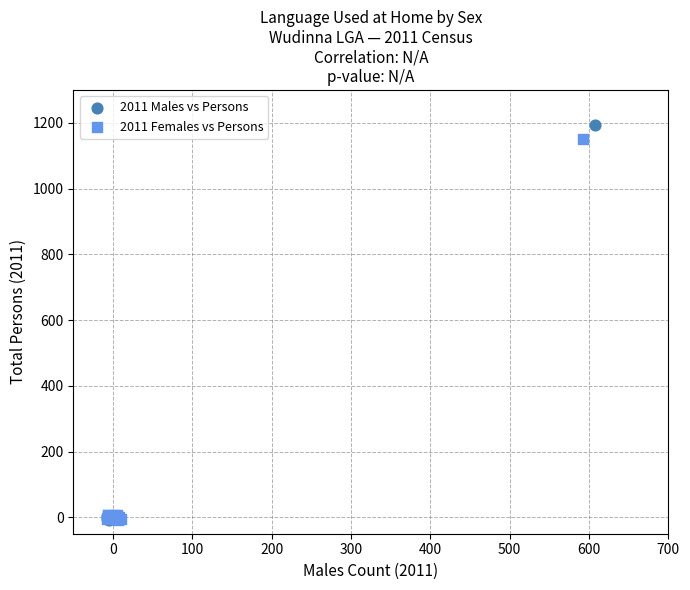

Which series has the widest spread of Y values?

2011 Males vs Persons